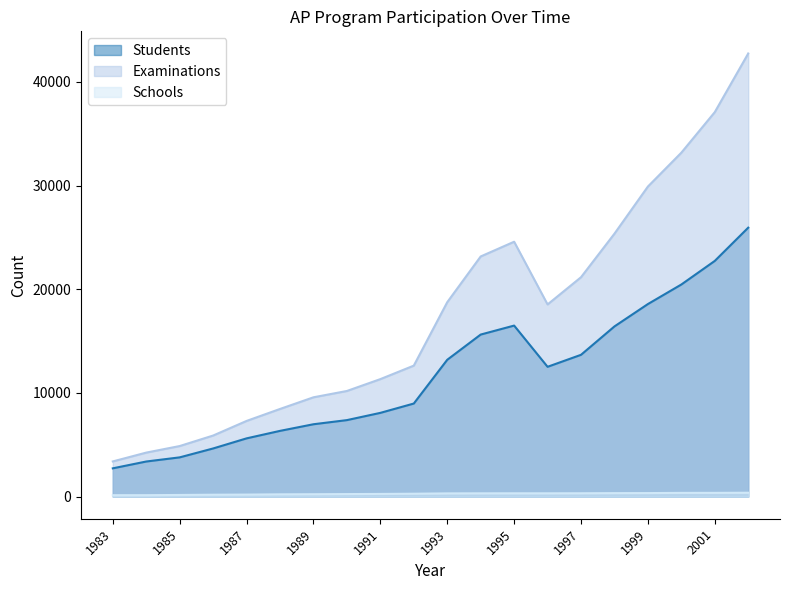

Which series has the largest total across all categories?

Examinations